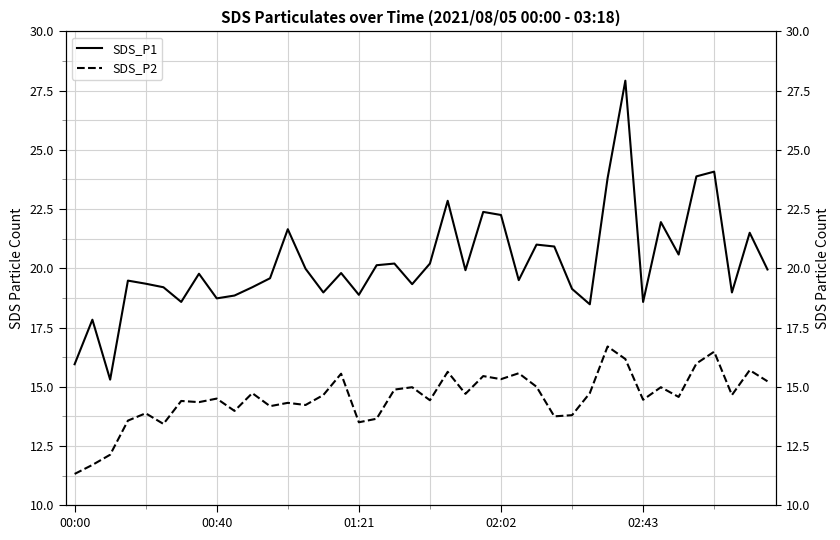

How many data points in SDS_P1 are above 19?

29